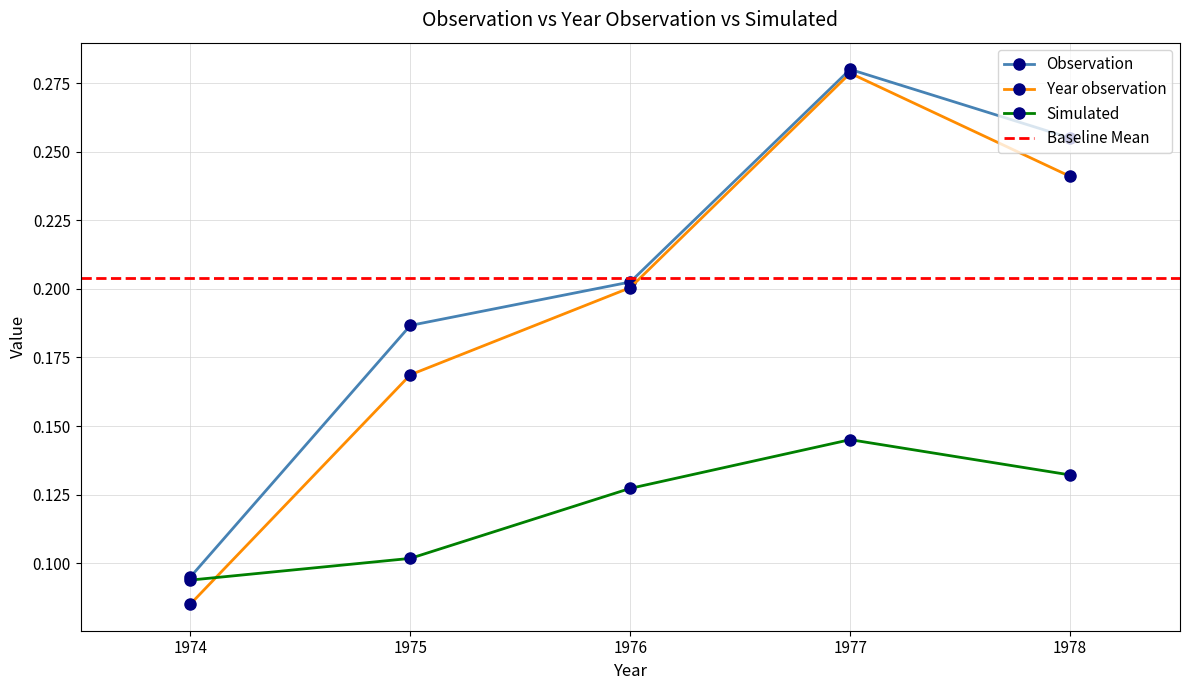

Does the chart display data point markers on the line(s)?

Yes